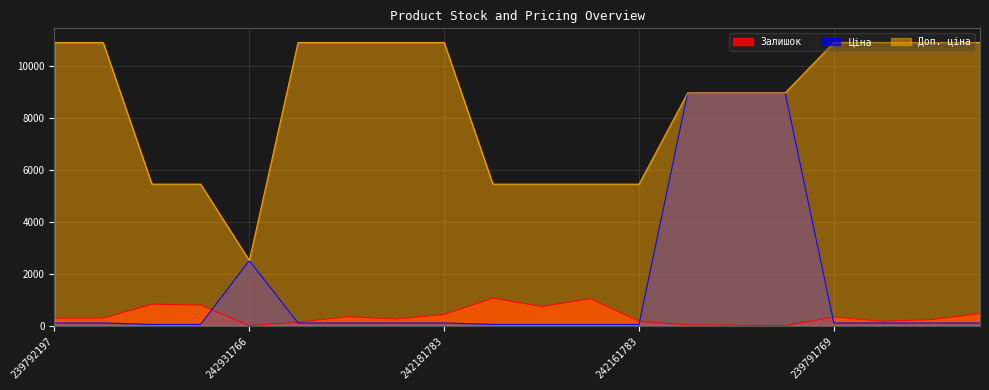

Reading right to left, transcribe all the data shown in this chart.

Залишок: 470.0	237.0	173.0	344.0	4.0	22.0	39.0	176.0	1048.0	741.0	1067.0	436.0	263.0	350.0	139.0	3.0	798.0	830.0	300.0	300.0
Ціна: 109.0	109.0	109.0	109.0	8966.9	8966.9	8966.9	54.5	54.5	54.5	54.5	109.0	109.0	109.0	109.0	2510.7	54.5	54.5	109.0	109.0
Доп. ціна: 10903.0	10903.0	10903.0	10903.0	8966.9	8966.9	8966.9	5452.0	5452.0	5452.0	5452.0	10903.0	10903.0	10903.0	10903.0	2511.0	5452.0	5452.0	10903.0	10903.0